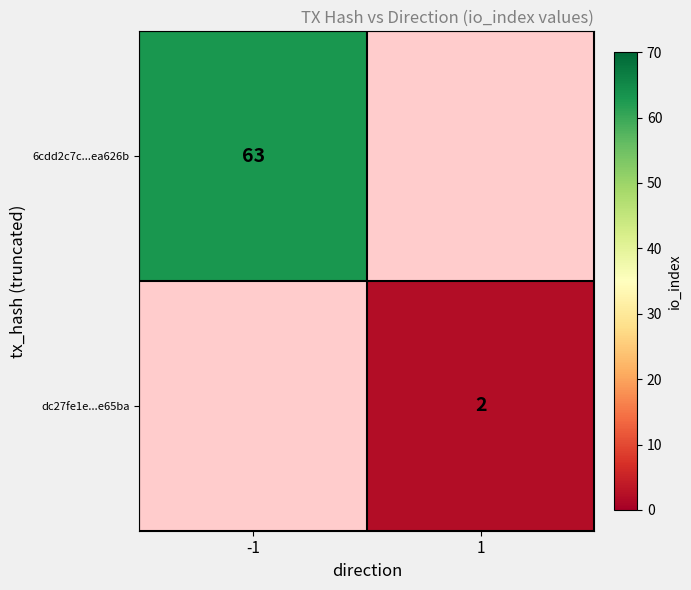

Is the value of dc27fe1e...e65ba at 1 greater than the value of 6cdd2c7c...ea626b at -1?

No